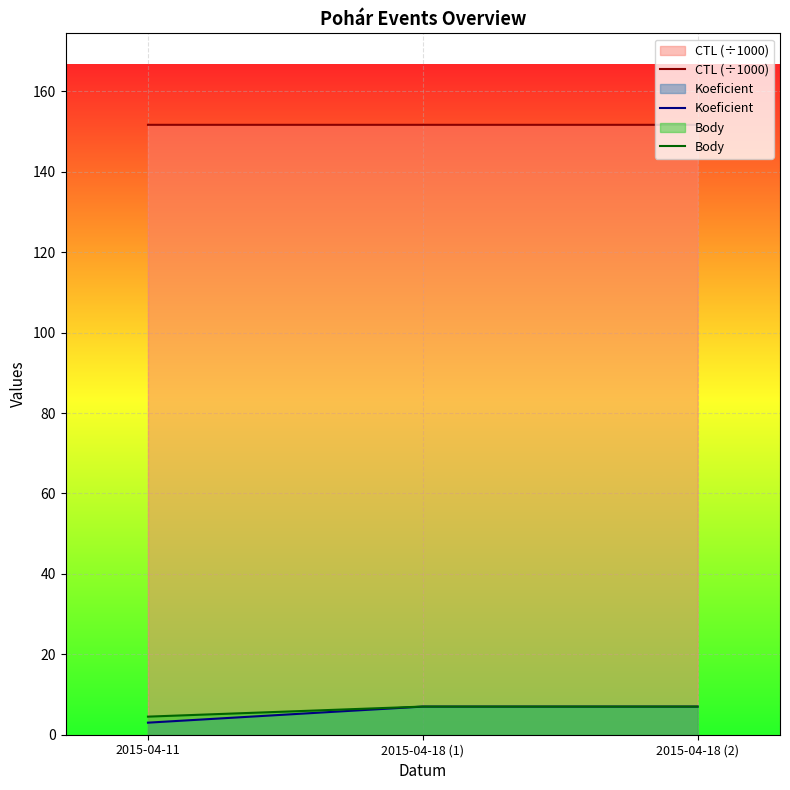

Rank the categories by CTL (÷1000) value from lowest to highest.

2015-04-11, 2015-04-18 (1), 2015-04-18 (2)